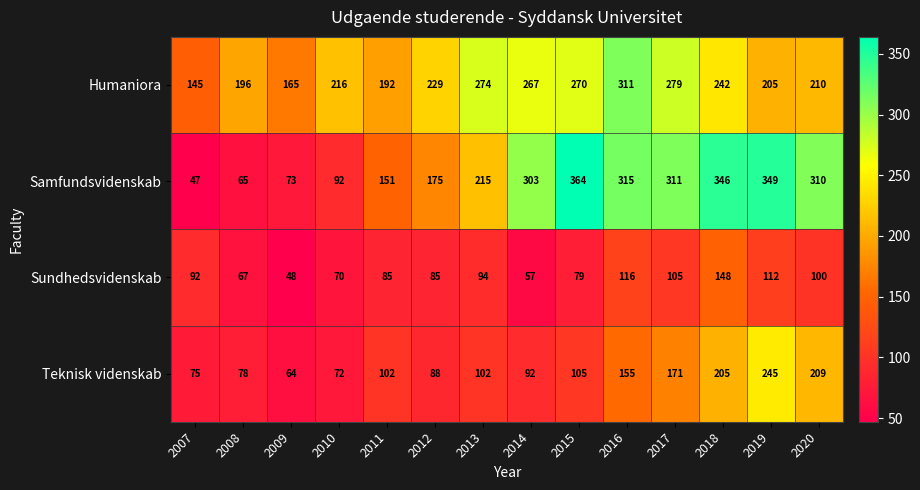

At which category is the sum across all series the highest?

2018